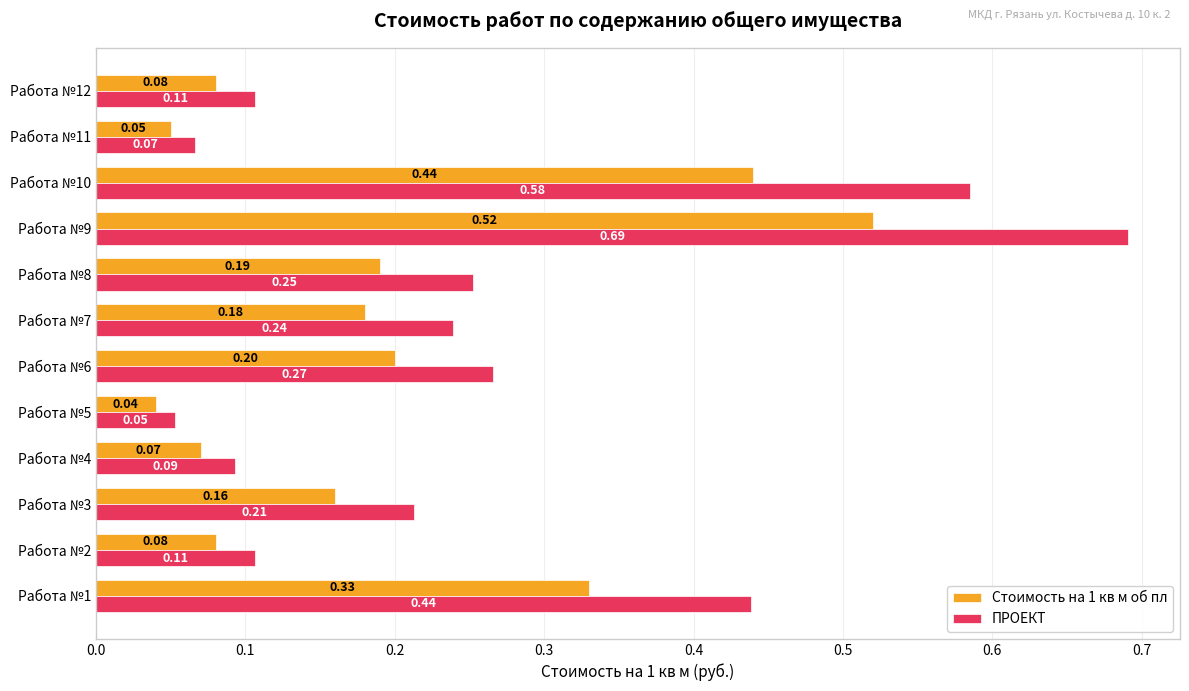

Which series changed the most between Работа №4 and Работа №6?

ПРОЕКТ